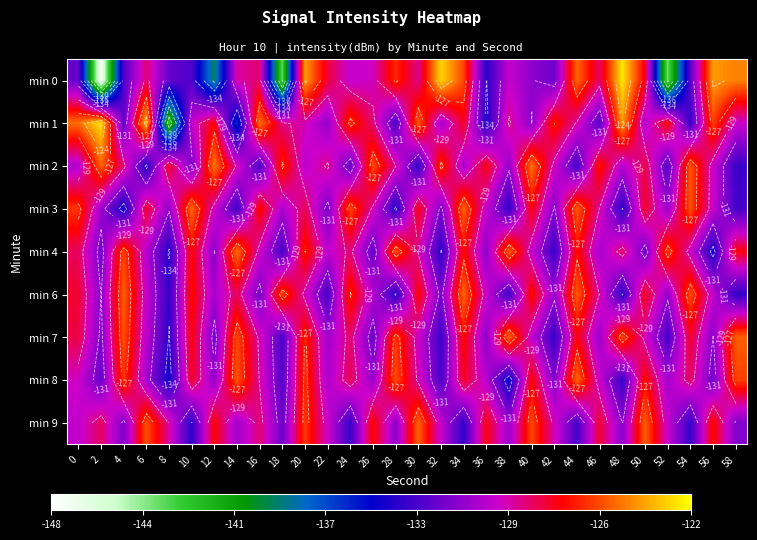

What is the difference between the maximum and minimum values in the min 1 series?

19.9